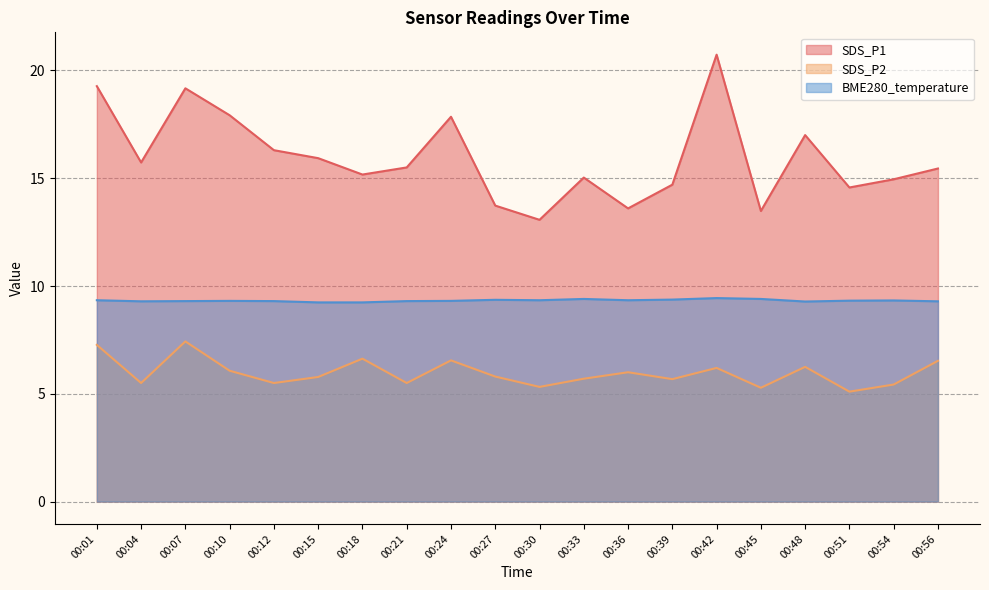

Is the value of BME280_temperature at 00:42 greater than the value of SDS_P2 at 00:39?

Yes